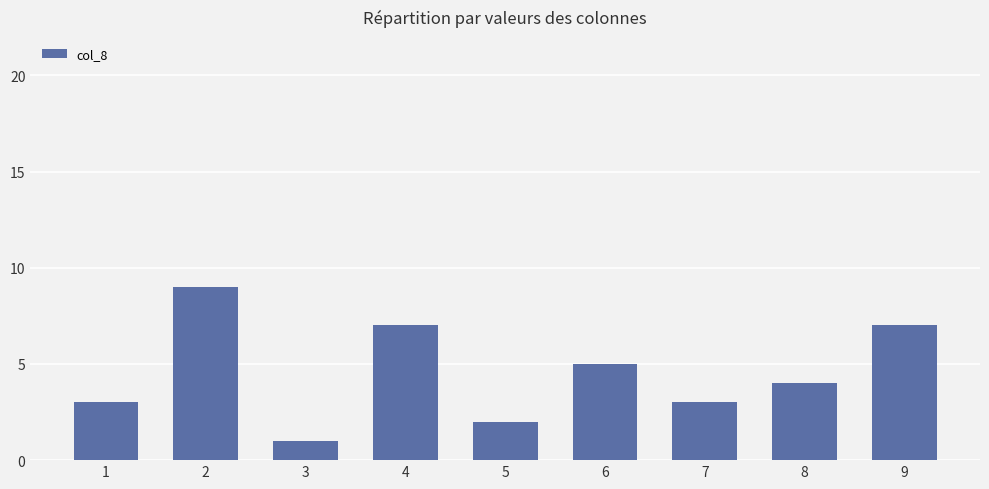

Reading left to right, extract all data points from this chart.

3	9	1	7	2	5	3	4	7